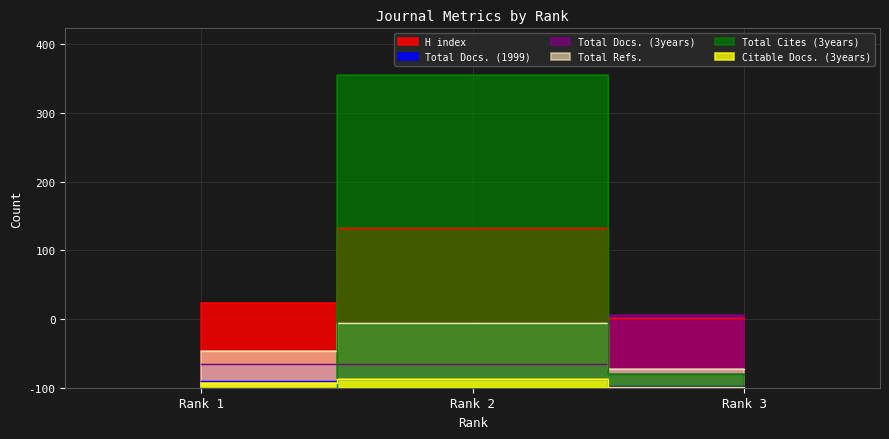

What is the sum of all Total Docs. (1999) values?

25